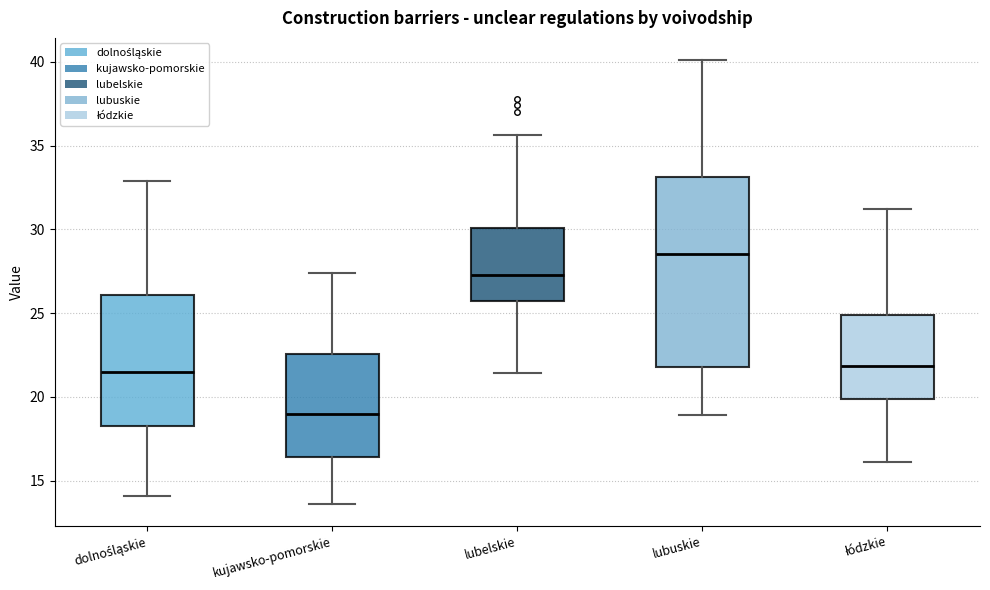

Reading left to right, read every box against the y-axis: the position of its median line, the range the box covers, and the ends of its whiskers. The values are not printed on the chart, so give them approximately, as read against the axis.

dolnośląskie: median 21.5, box 18.5 to 26.0, whiskers 14.0 to 33.0
kujawsko-pomorskie: median 19.0, box 16.5 to 22.5, whiskers 13.5 to 27.5
lubelskie: median 27.5, box 25.5 to 30.0, whiskers 21.5 to 35.5
lubuskie: median 28.5, box 22.0 to 33.0, whiskers 19.0 to 40.0
łódzkie: median 22.0, box 20.0 to 25.0, whiskers 16.0 to 31.0